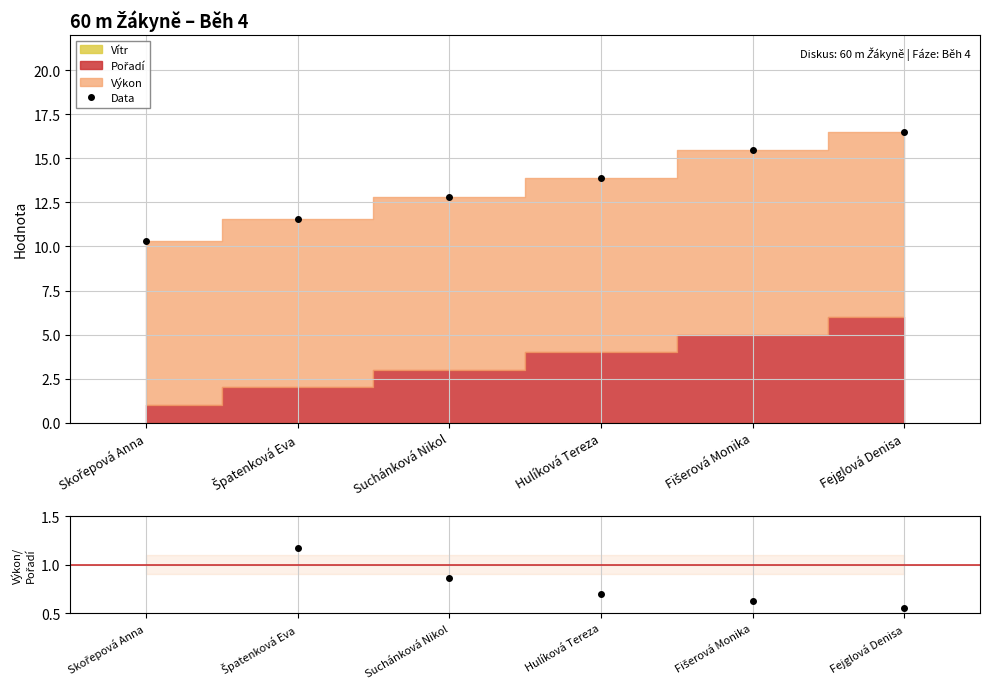

What position from the right is Fejglová Denisa?

1